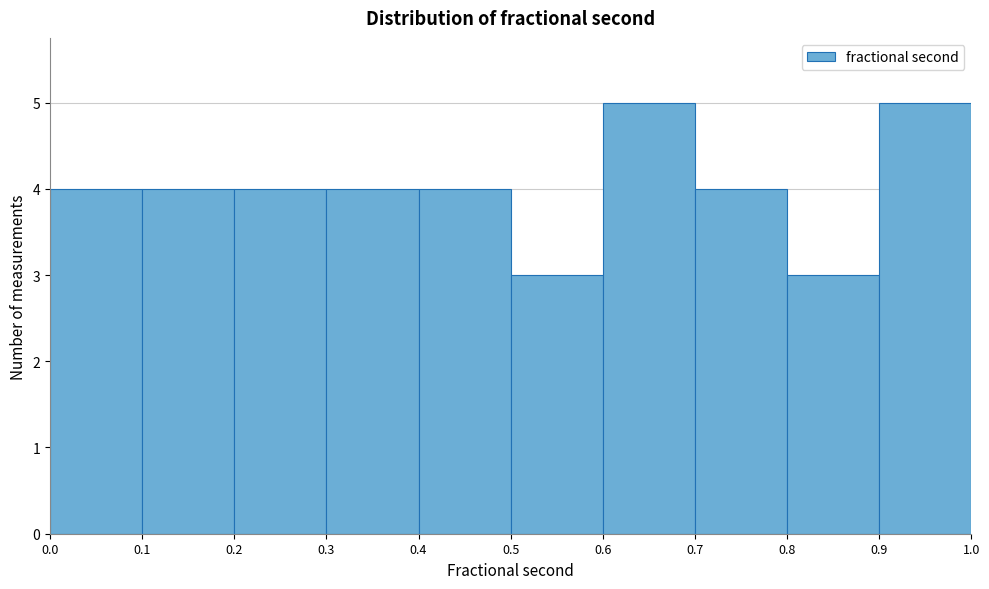

Reading left to right, list every bar in this chart as the range it spans on the x-axis followed by its height. The values are not printed on the chart, so give them approximately, as read against the axis.

0.0 to 0.1: 4
0.1 to 0.2: 4
0.2 to 0.3: 4
0.3 to 0.4: 4
0.4 to 0.5: 4
0.5 to 0.6: 3
0.6 to 0.7: 5
0.7 to 0.8: 4
0.8 to 0.9: 3
0.9 to 1.0: 5